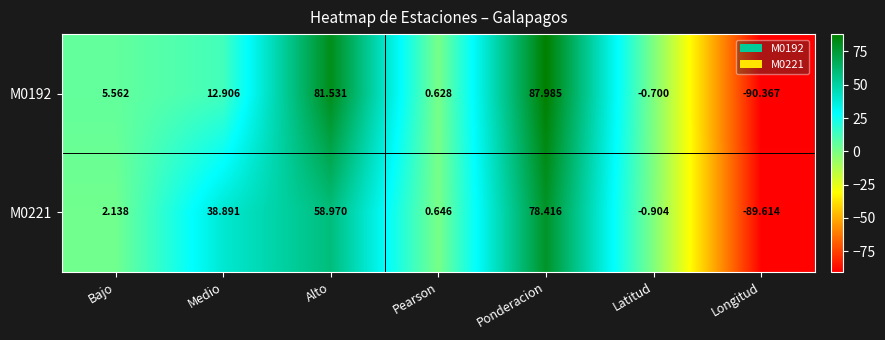

At Medio, list the series in order from largest to smallest.

M0221, M0192